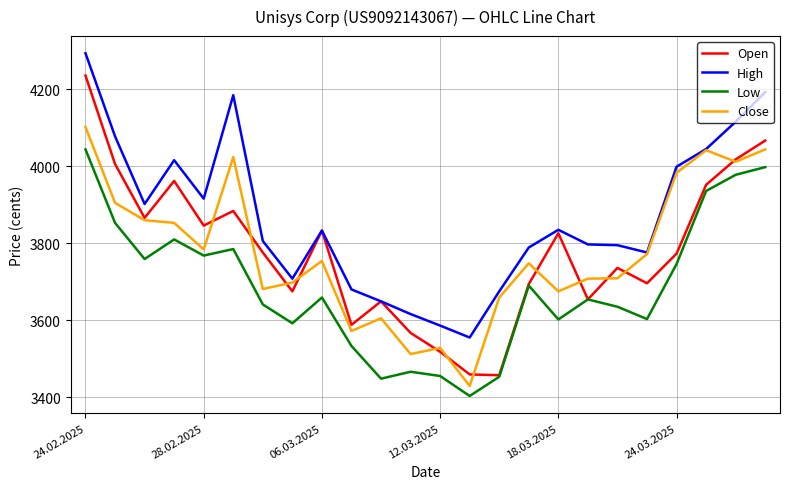

How many categories are shown in the chart?

24